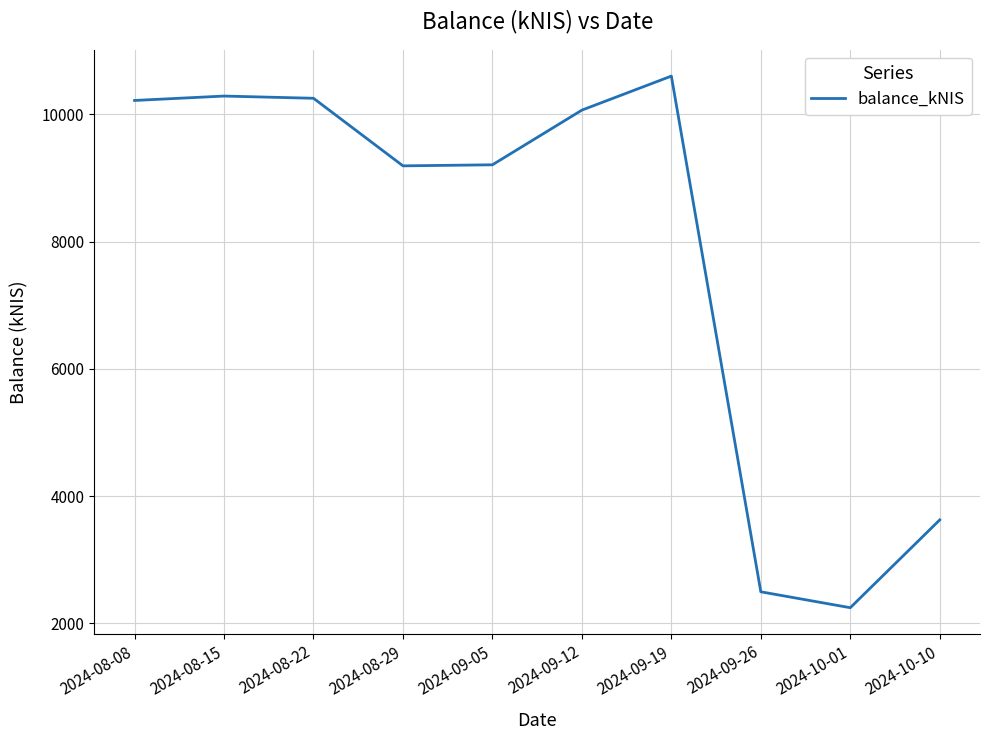

Is it true that the value at 2024-08-08 is 14603.5?

False